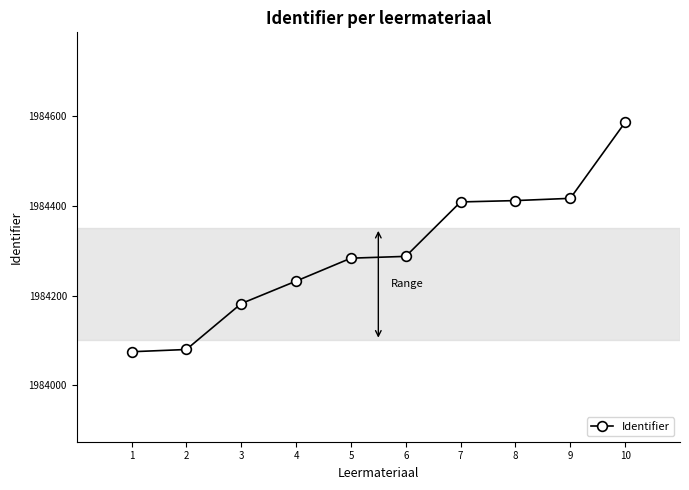

Which category has the highest value across all series?

10